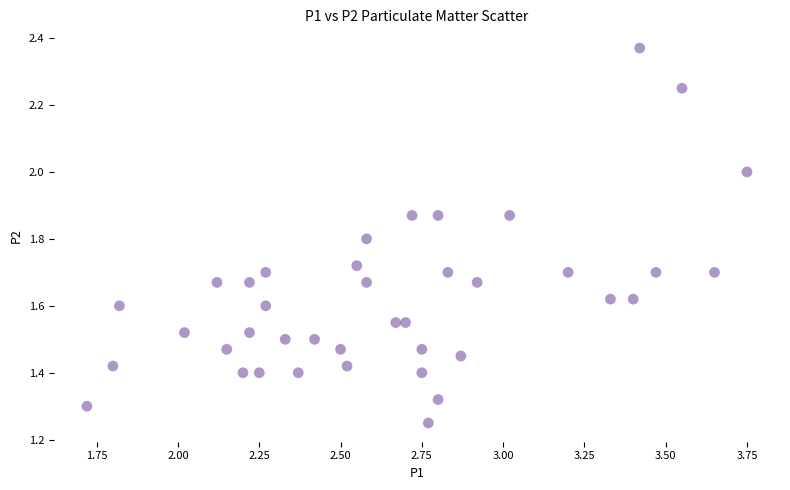

What is the range of Y values (max minus min)?

1.1